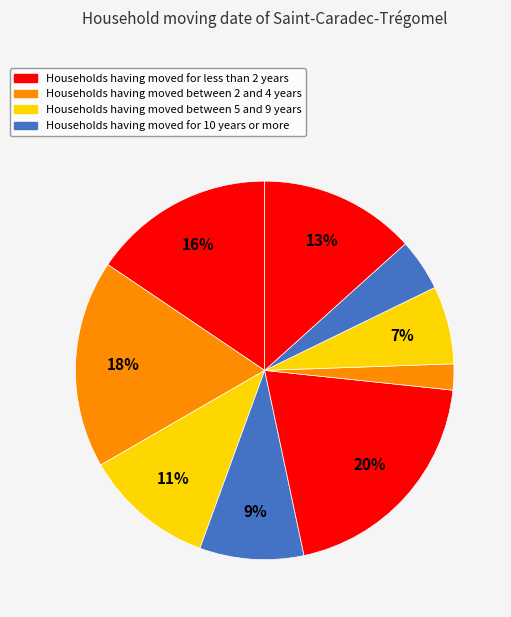

Does any single category account for the majority?

No